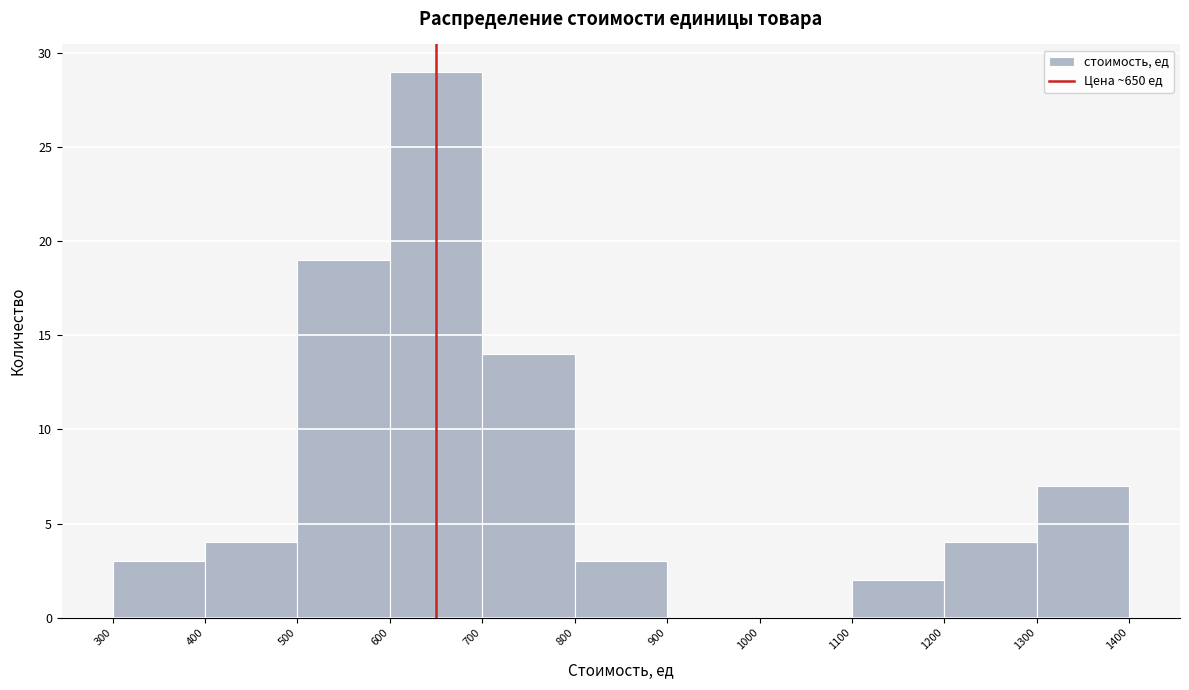

Reading left to right, list every bar in this chart as the range it spans on the x-axis followed by its height. The values are not printed on the chart, so give them approximately, as read against the axis.

300 to 400: 3
400 to 500: 4
500 to 600: 19
600 to 700: 29
700 to 800: 14
800 to 900: 3
900 to 1000: 0
1000 to 1100: 0
1100 to 1200: 2
1200 to 1300: 4
1300 to 1400: 7